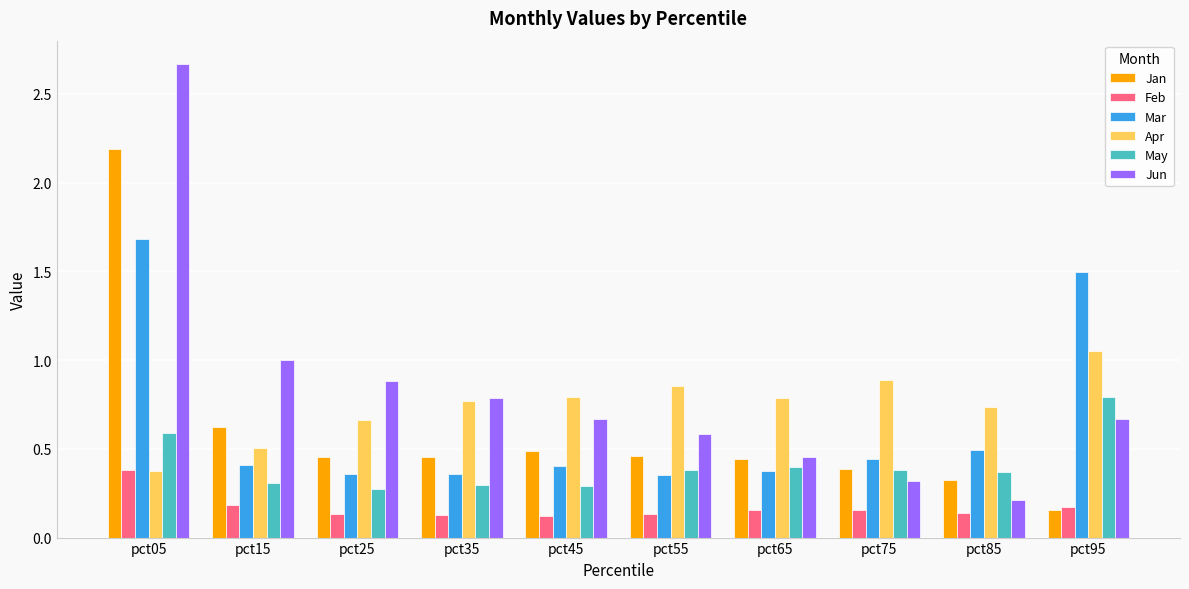

Which series has the largest range (max minus min)?

Jun